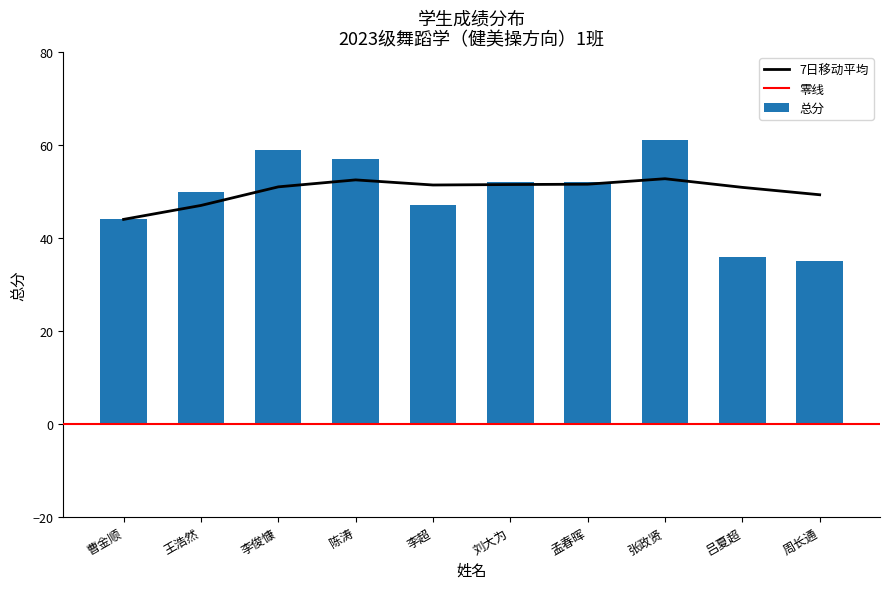

How many data points does each series have?

10